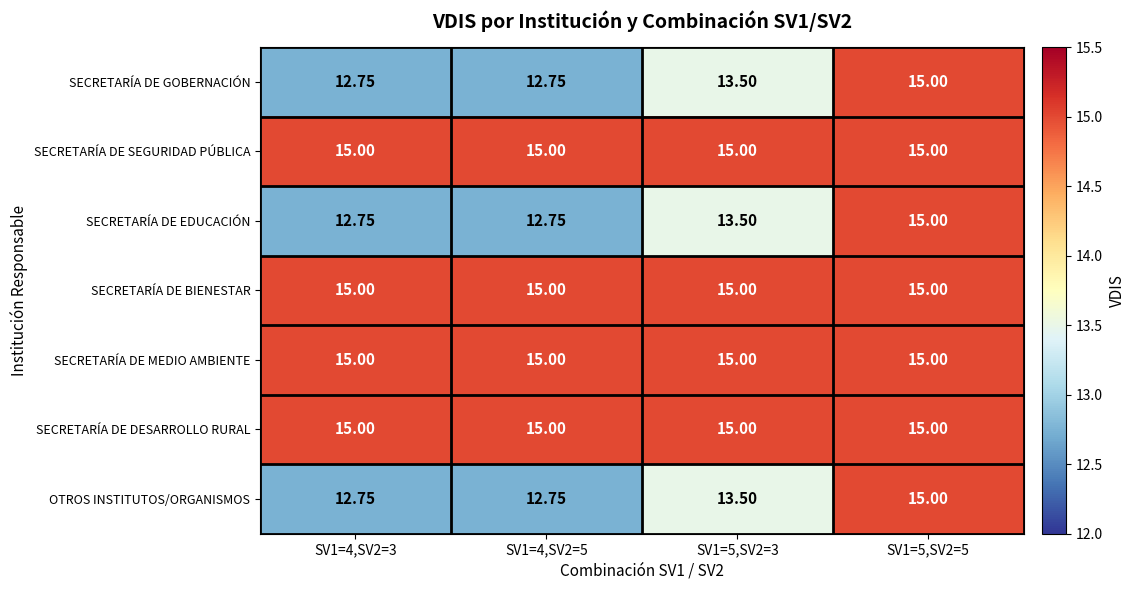

Is the value of SECRETARÍA DE SEGURIDAD PÚBLICA at SV1=5,SV2=5 greater than the value of SECRETARÍA DE EDUCACIÓN at SV1=5,SV2=3?

Yes